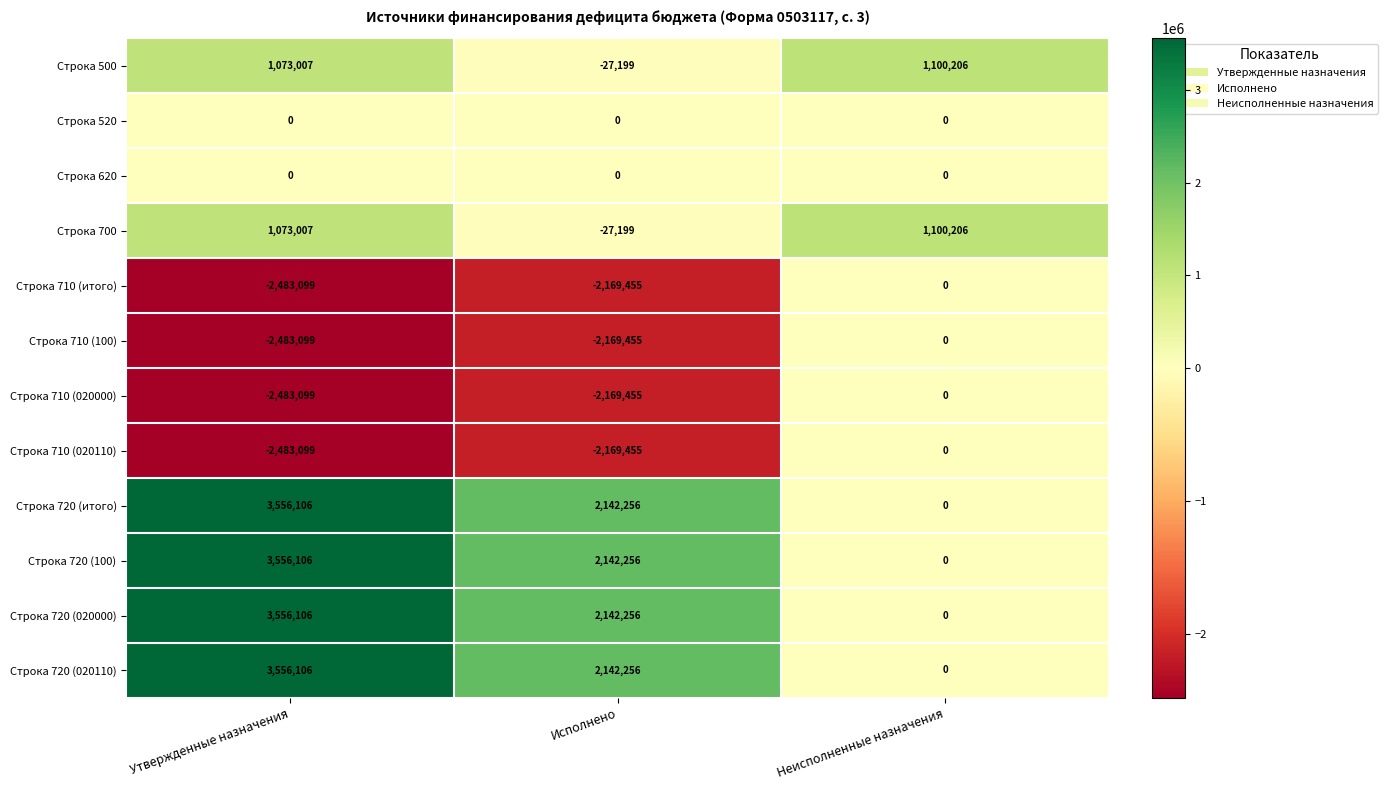

How many data points does each series have?

3